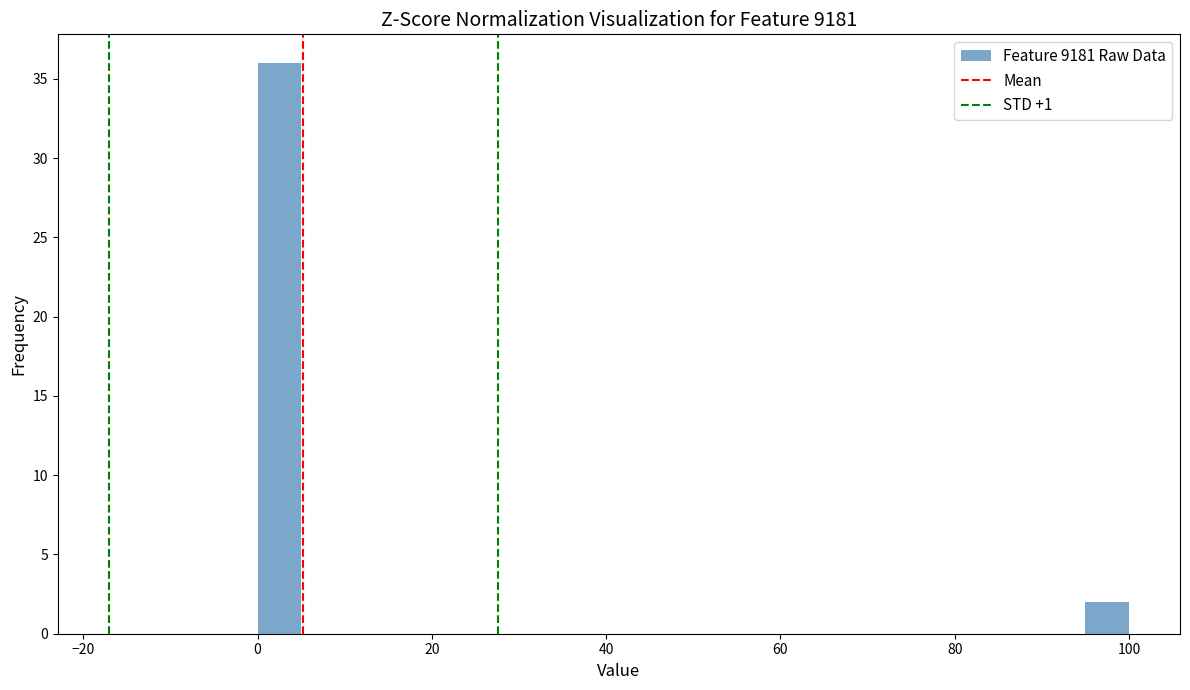

Read against the x-axis, roughly where is the centre of the tallest bar?

2